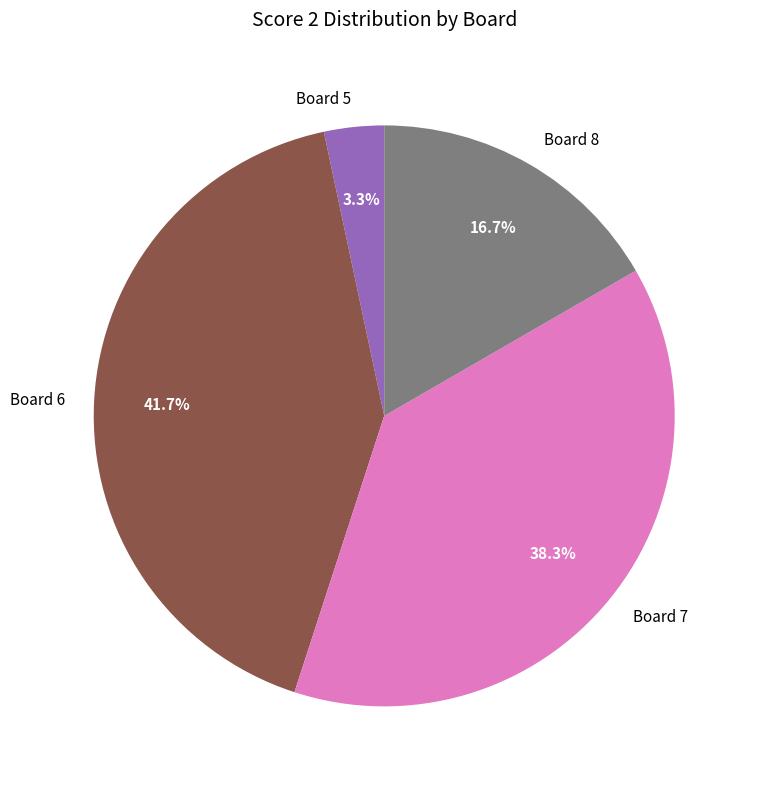

To the nearest percent, what is the average slice percentage?

25%